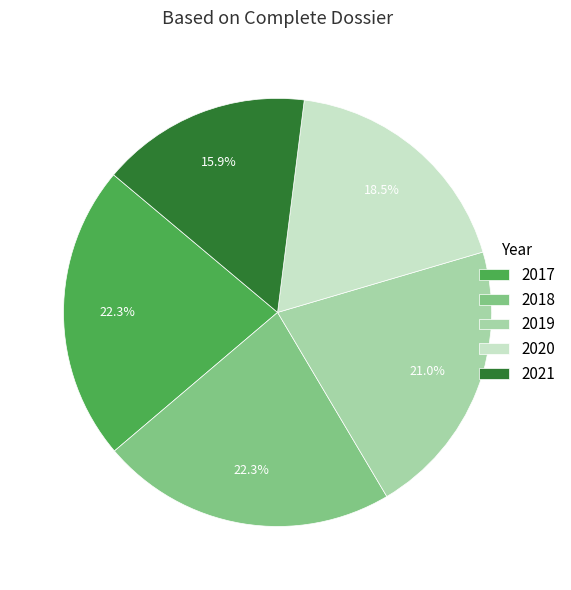

Approximately how many times larger is the value at 2018 compared to 2017?

1.0